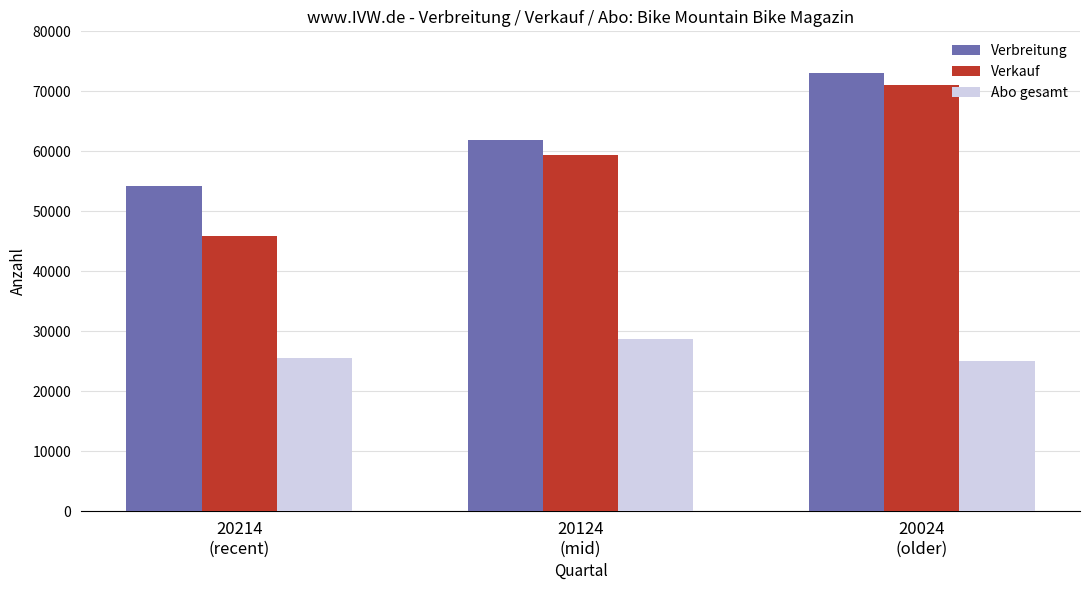

What is the label of the 2nd bar from the right?

20124
(mid)